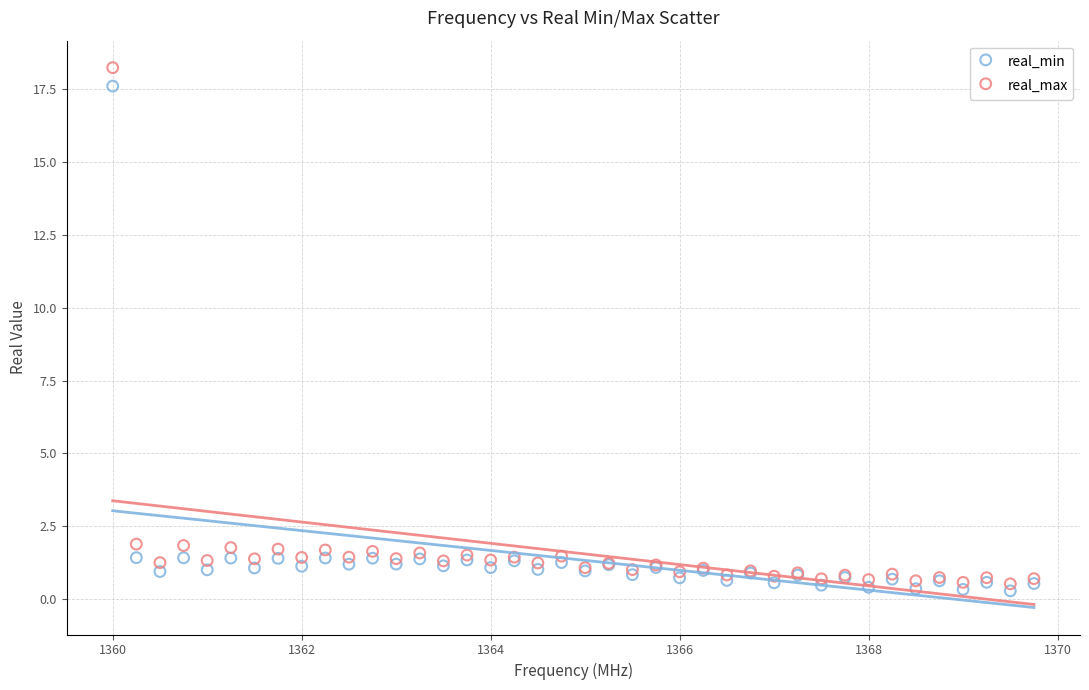

Which series has the largest Y range (max minus min)?

real_max